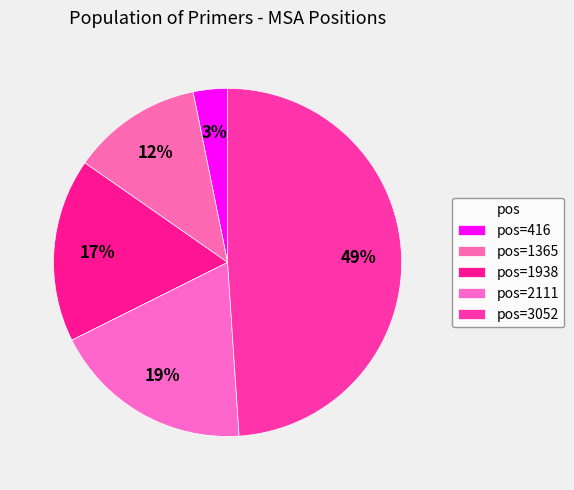

How many segments does this pie chart have?

5